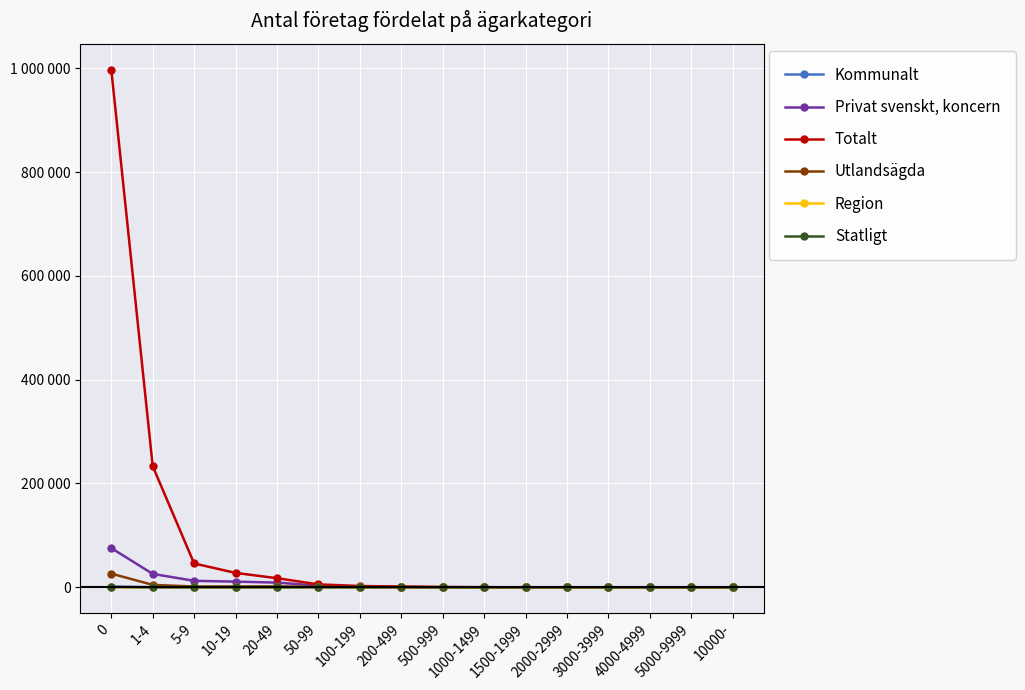

What is the average value of the Utlandsägda series?

2370